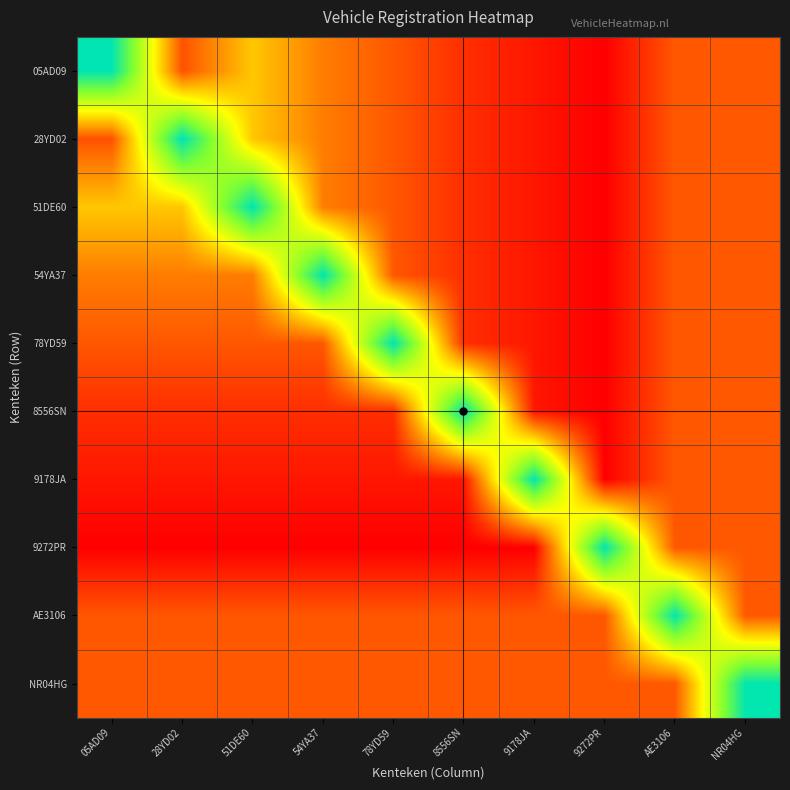

Between 54YA37 and AE3106, which series saw the biggest shift?

54YA37